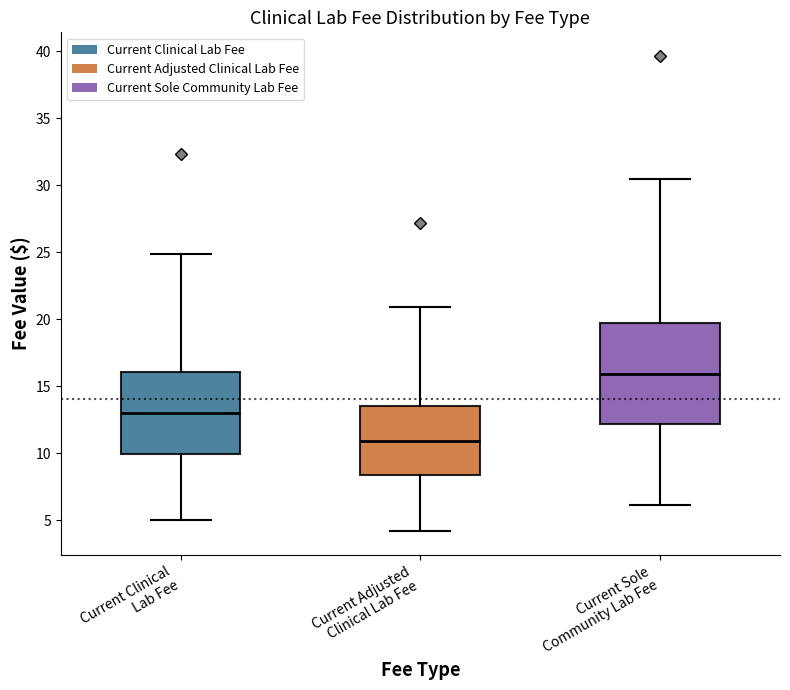

Reading left to right, read every box against the y-axis: the position of its median line, the range the box covers, and the ends of its whiskers. The values are not printed on the chart, so give them approximately, as read against the axis.

Current Clinical Lab Fee: median 13.0, box 10.0 to 16.0, whiskers 5.0 to 25.0
Current Adjusted Clinical Lab Fee: median 11.0, box 8.5 to 13.5, whiskers 4.0 to 21.0
Current Sole Community Lab Fee: median 16.0, box 12.0 to 19.5, whiskers 6.0 to 30.5